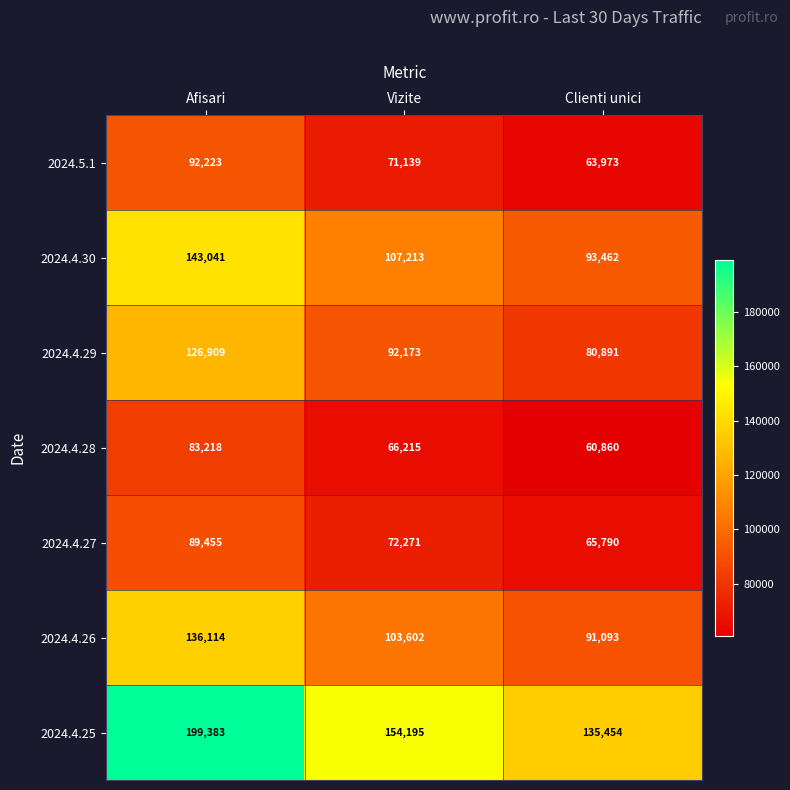

What is the spread (max minus min) of values at Vizite?

87980